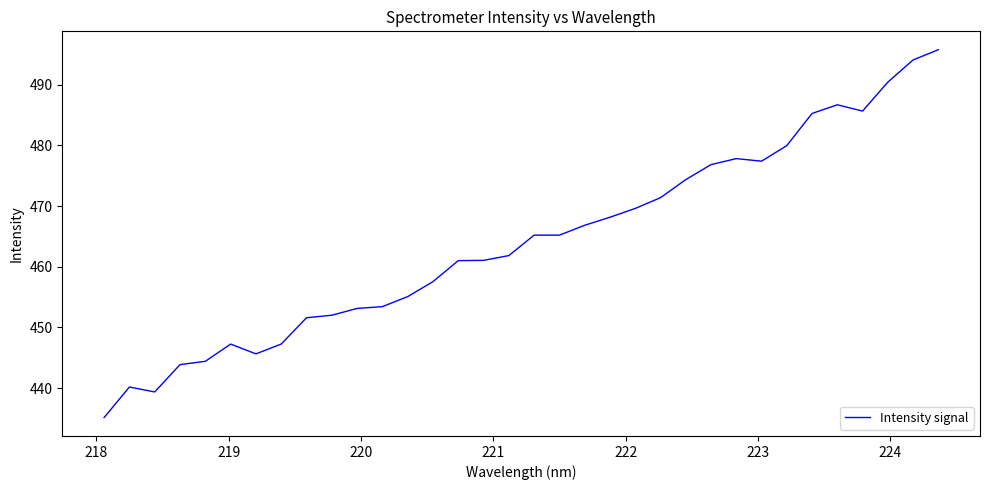

What is the difference between the maximum and minimum values?

60.6